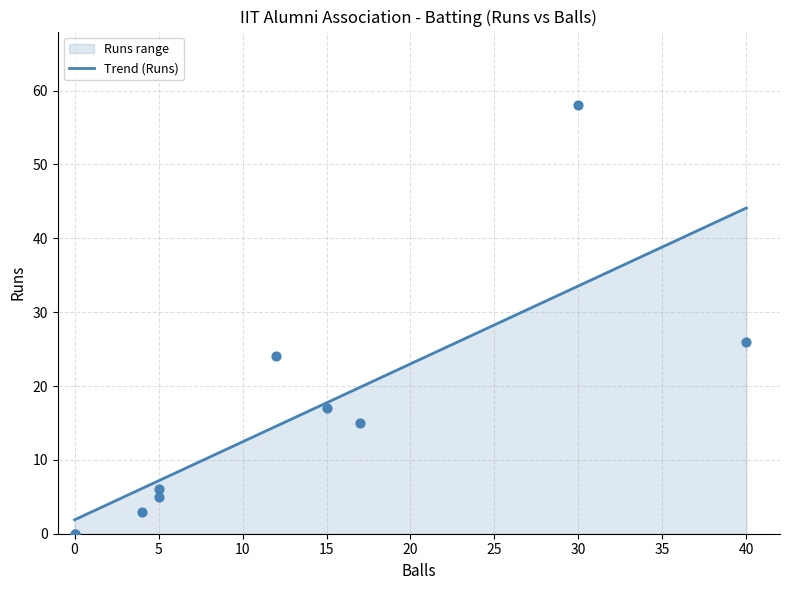

Which series reaches the minimum Y coordinate?

Runs